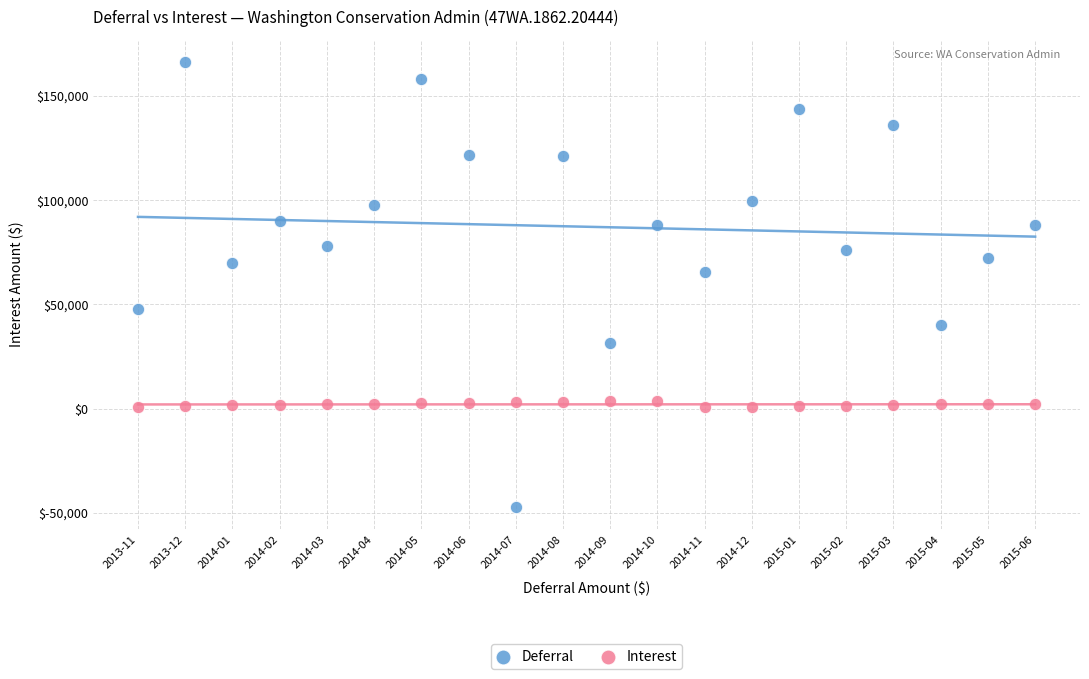

Across all series, what Y value is closest to 59517?

65573.4